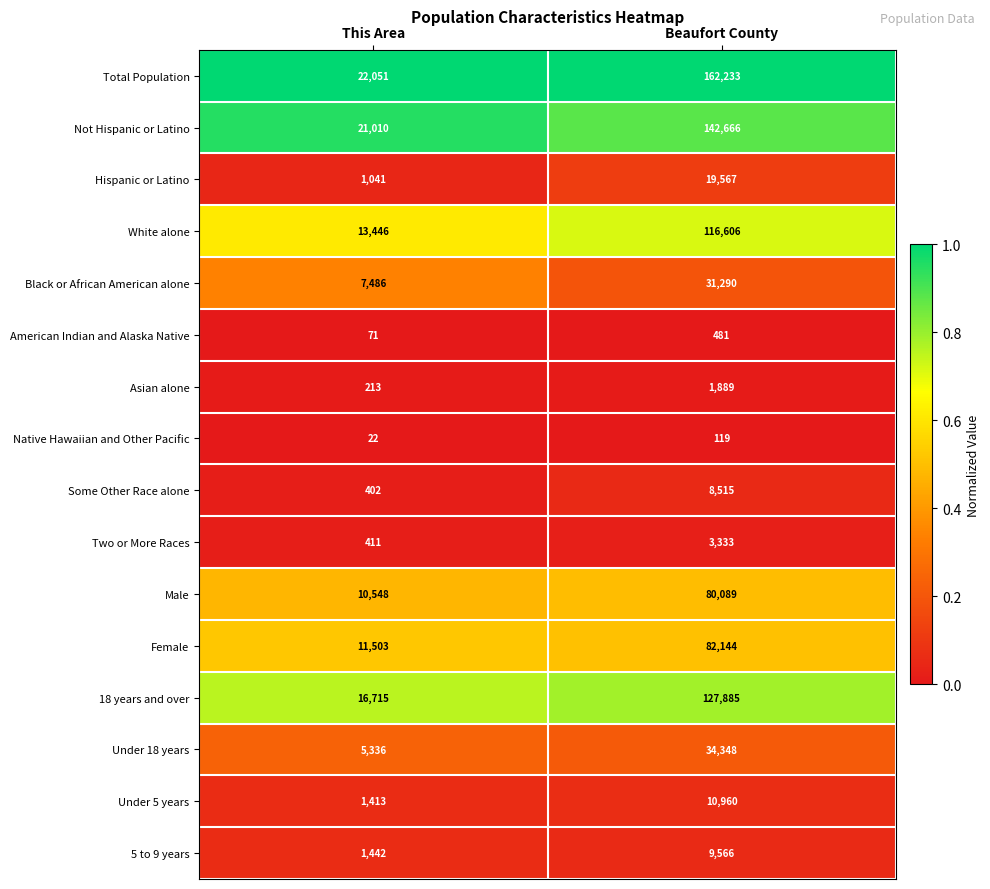

Rank the series by their maximum value, from lowest to highest.

Native Hawaiian and Other Pacific, American Indian and Alaska Native, Asian alone, Two or More Races, Some Other Race alone, 5 to 9 years, Under 5 years, Hispanic or Latino, Black or African American alone, Under 18 years, Male, Female, White alone, 18 years and over, Not Hispanic or Latino, Total Population